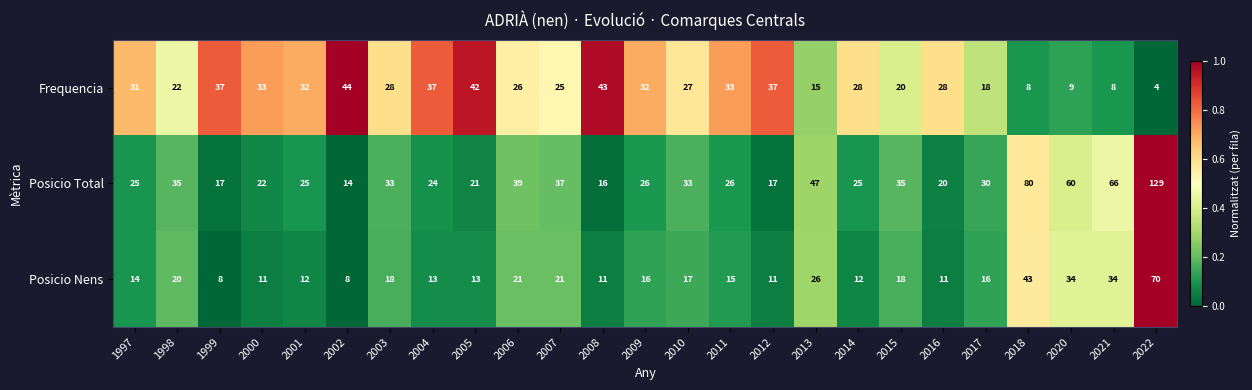

Rank the series by their average value, from highest to lowest.

Posicio Total, Frequencia, Posicio Nens